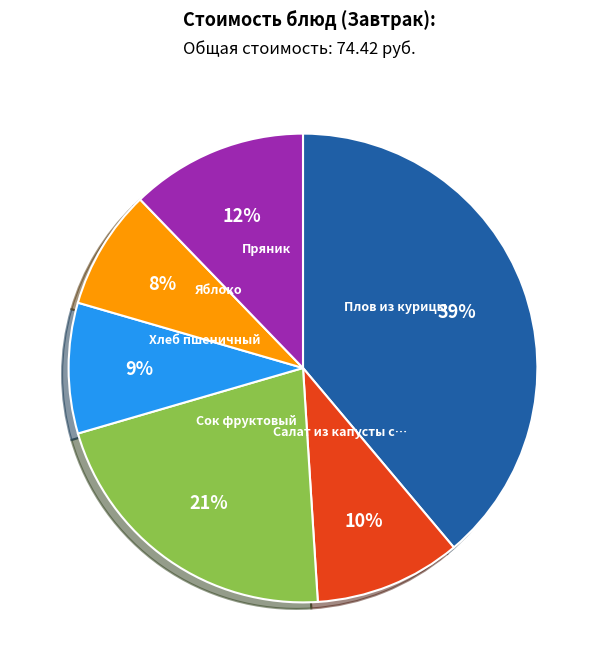

To the nearest percent, what is the difference between the largest and smallest slice percentages?

31%